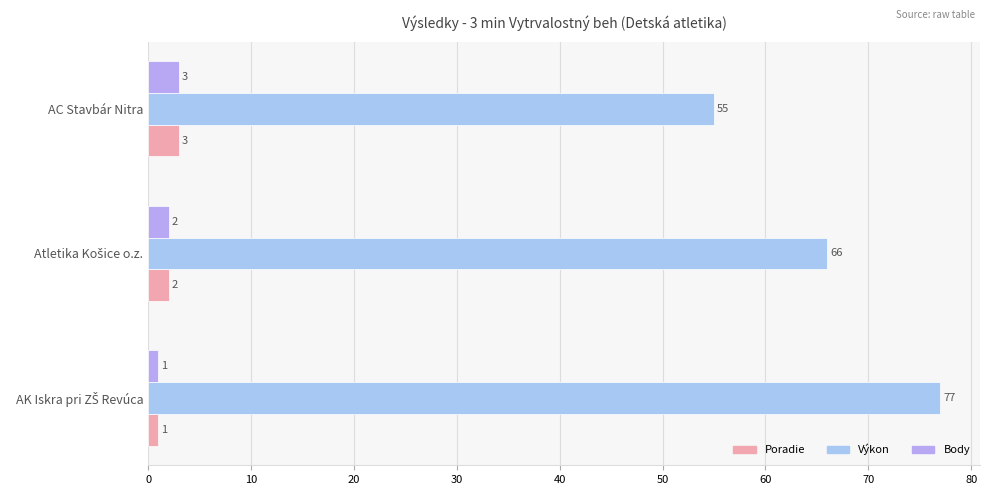

Count the number of categories in the chart.

3